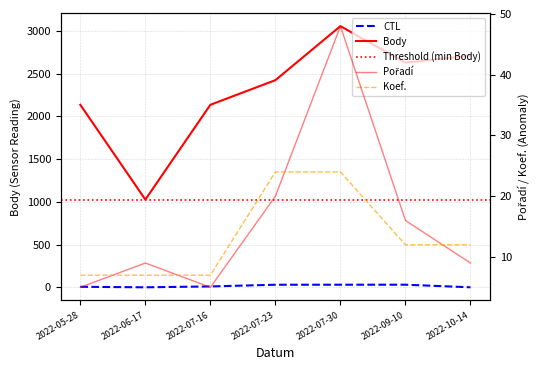

At which label does Body first exceed 2424?

2022-07-30